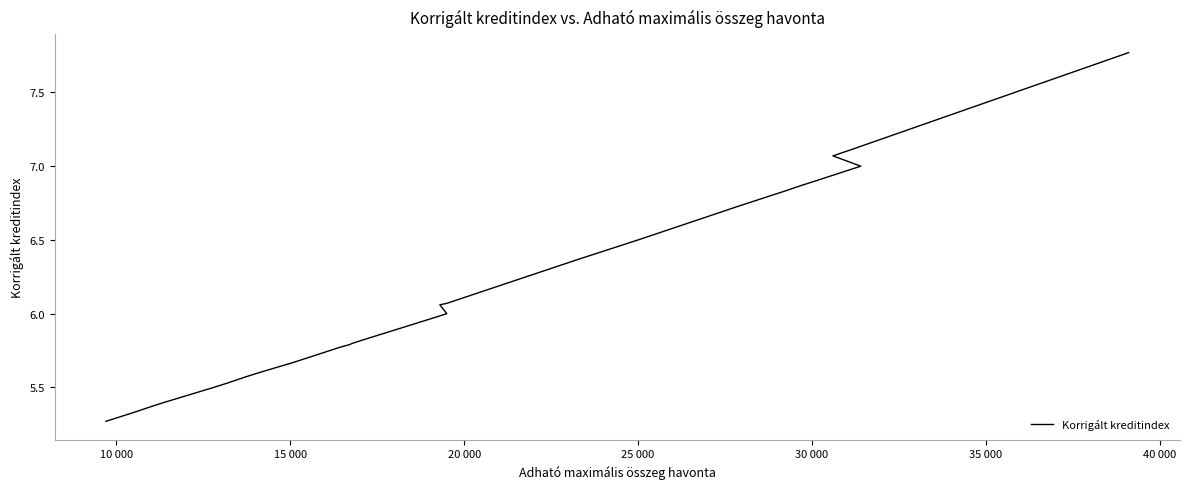

What is the sum of all values?

171.3